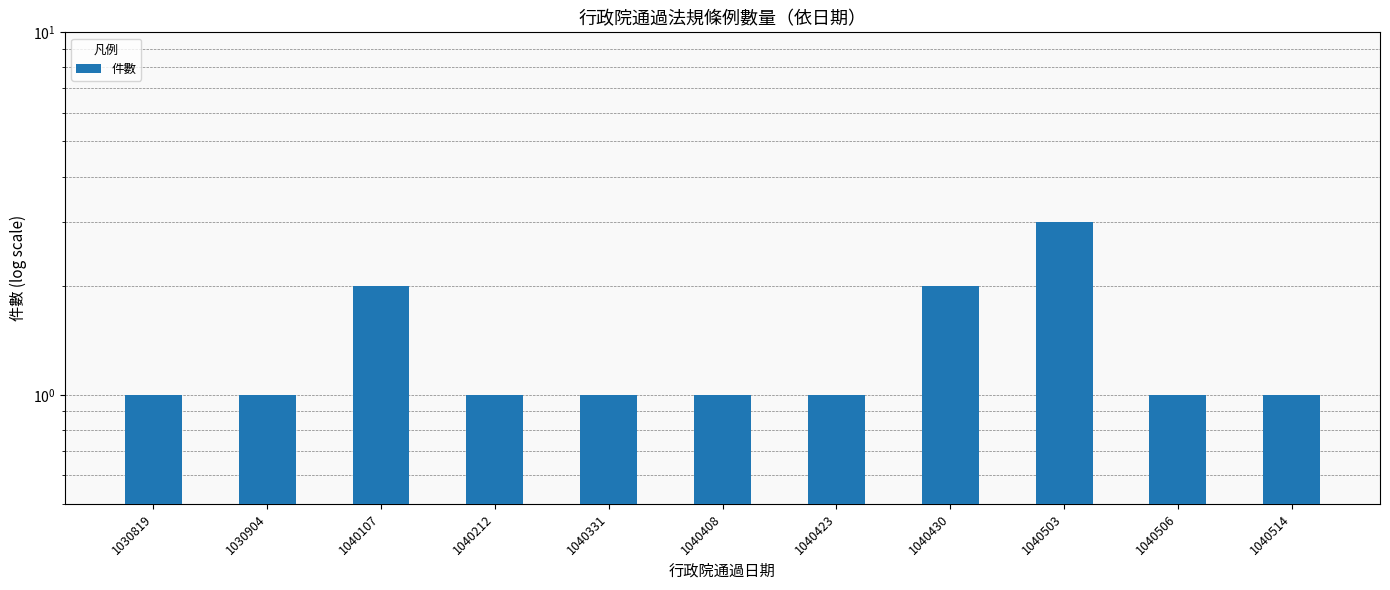

What is the difference between the second highest and second lowest values?

1